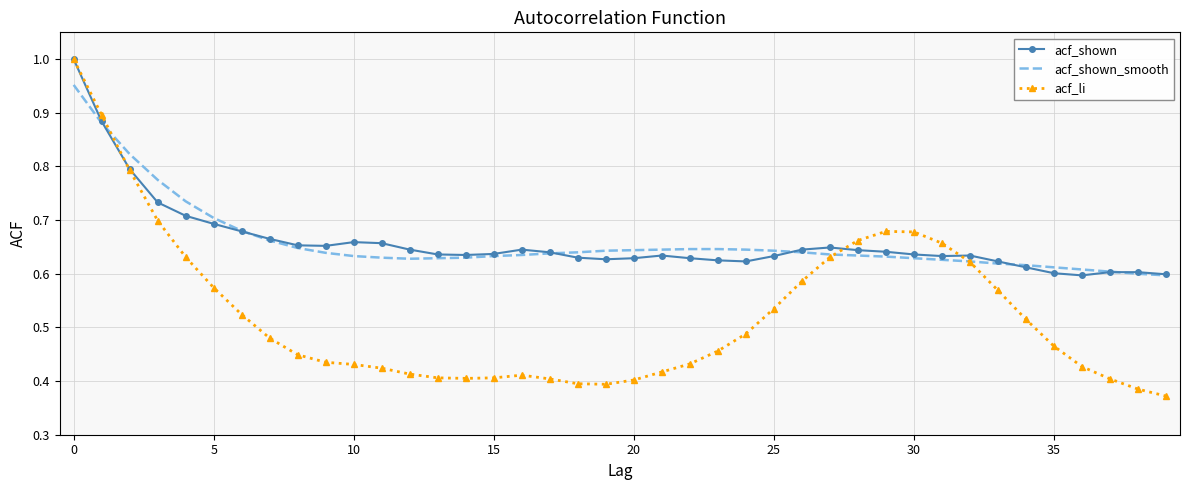

Which series has the largest range (max minus min)?

acf_li